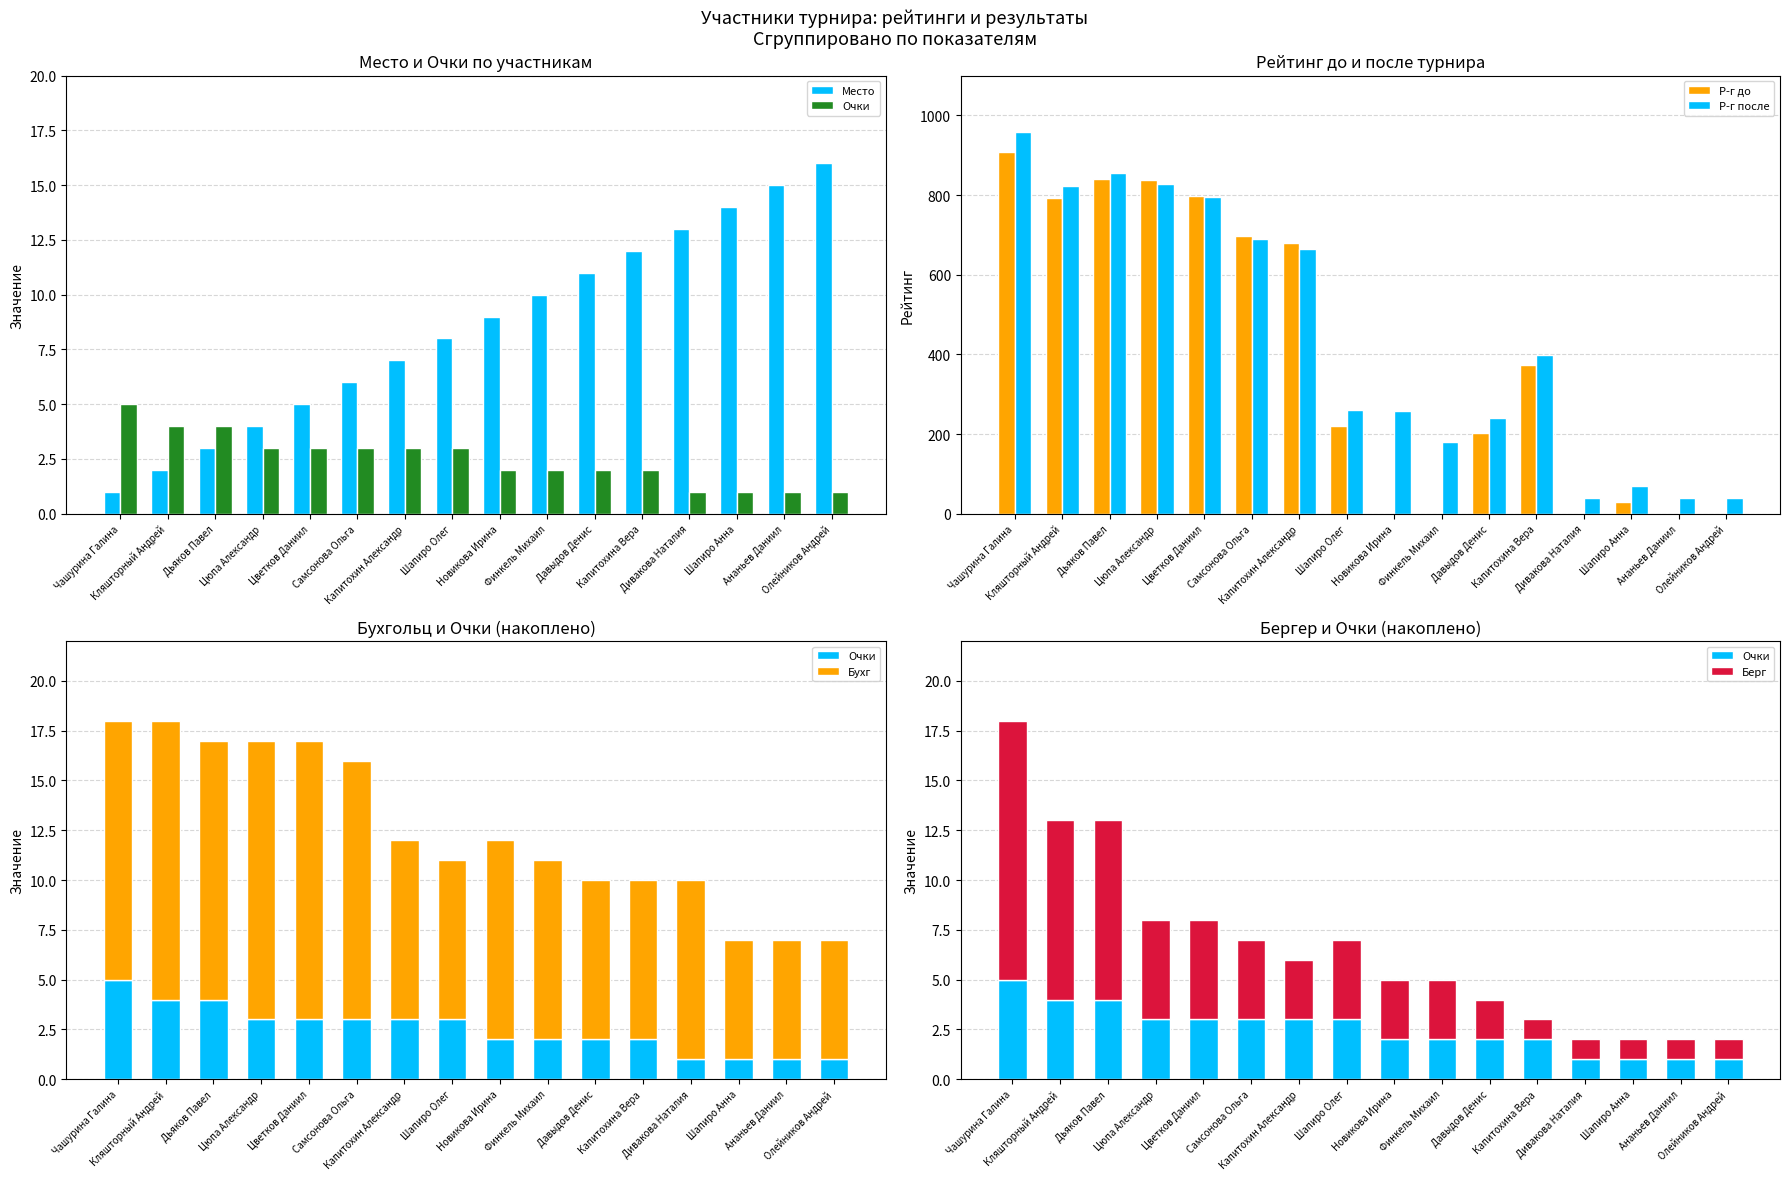

What are all the series names shown in the legend?

Место, Очки, Р-г до, Р-г после, Бухг, Берг